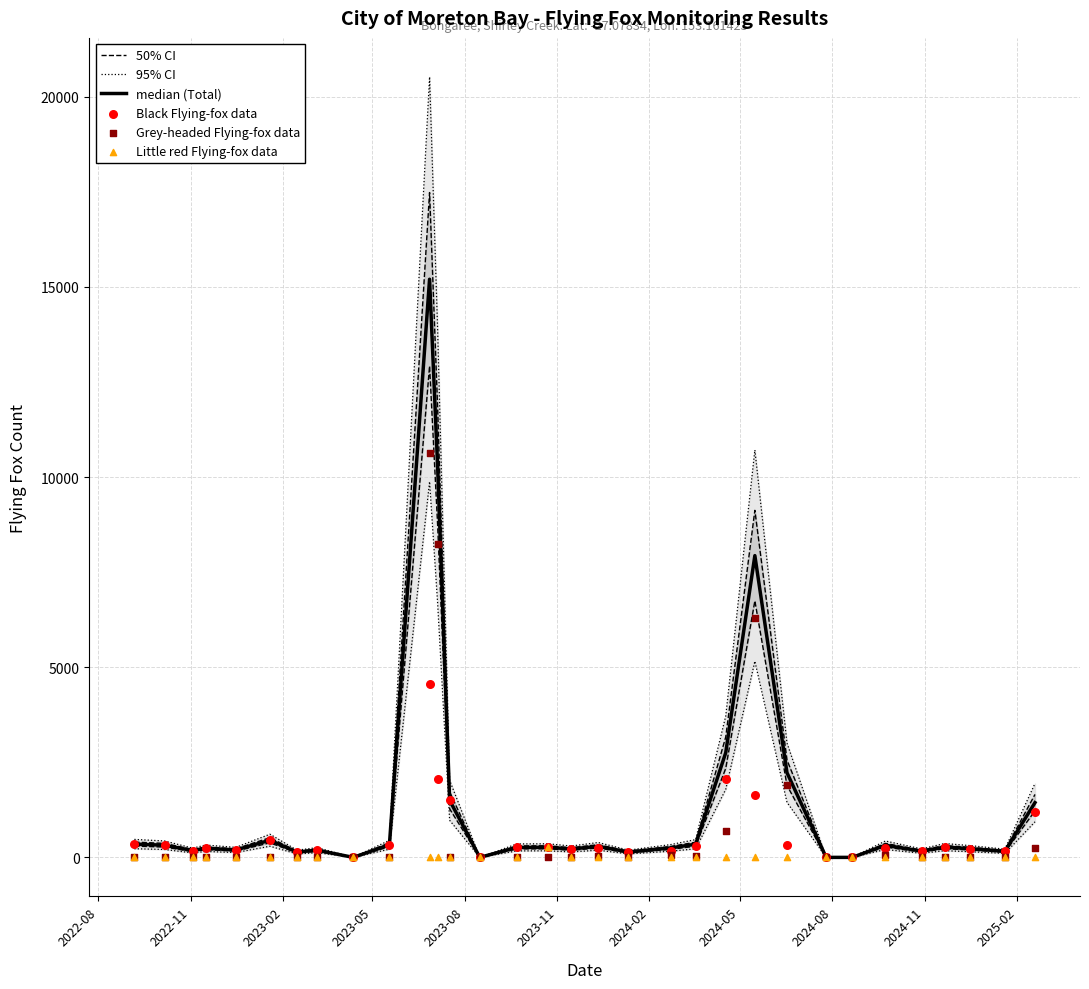

Is the value of 95% CI at 23 greater than the value of median (Total) at 12?

Yes